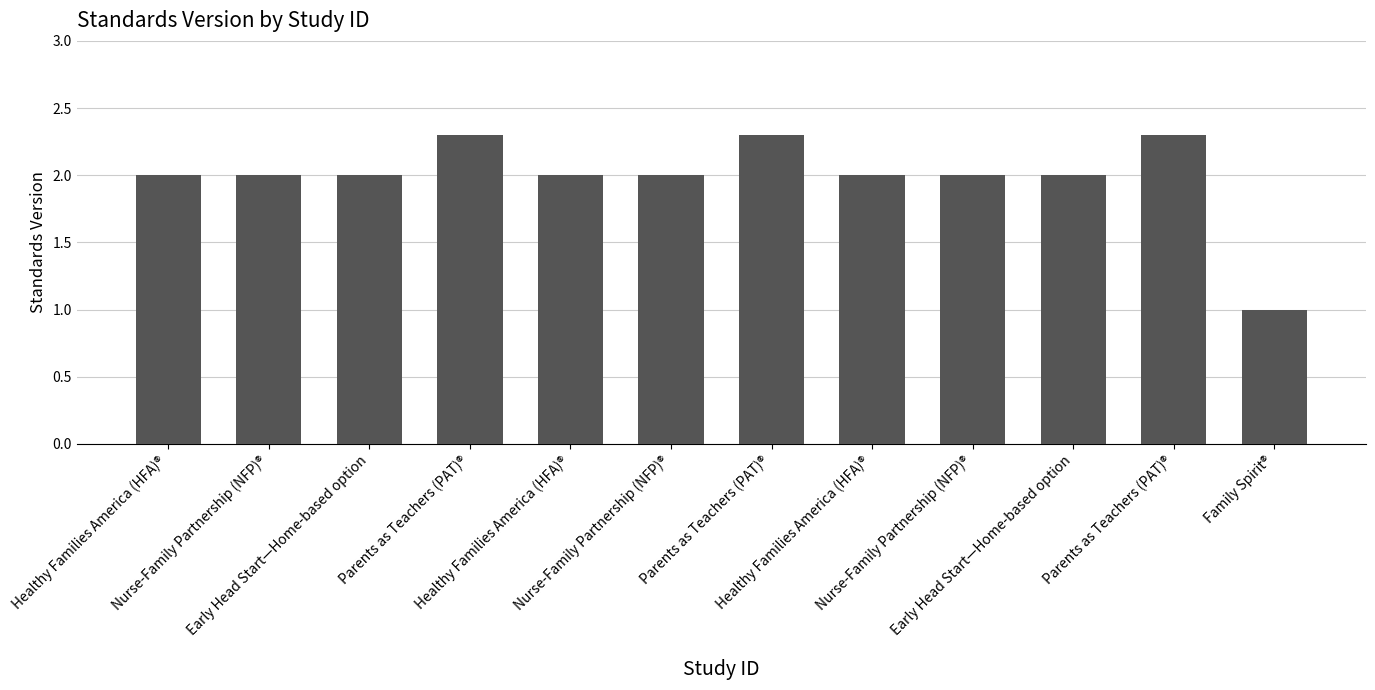

Are the bars grouped side by side (vs. stacked)?

No